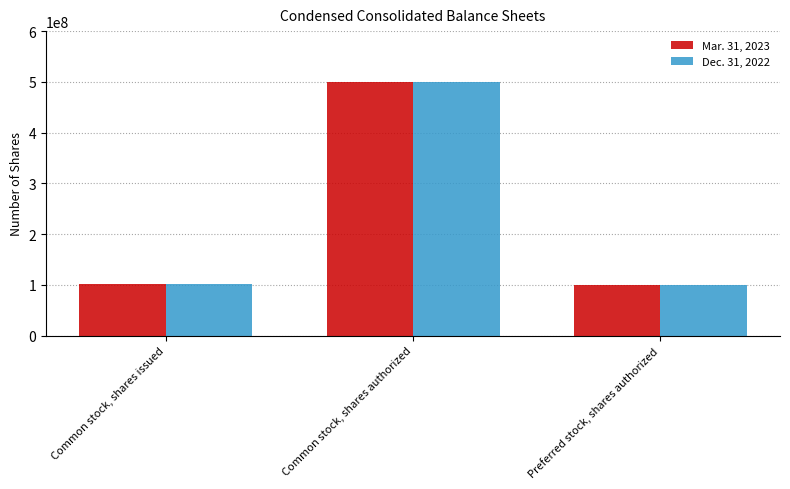

How many groups of bars are there?

3